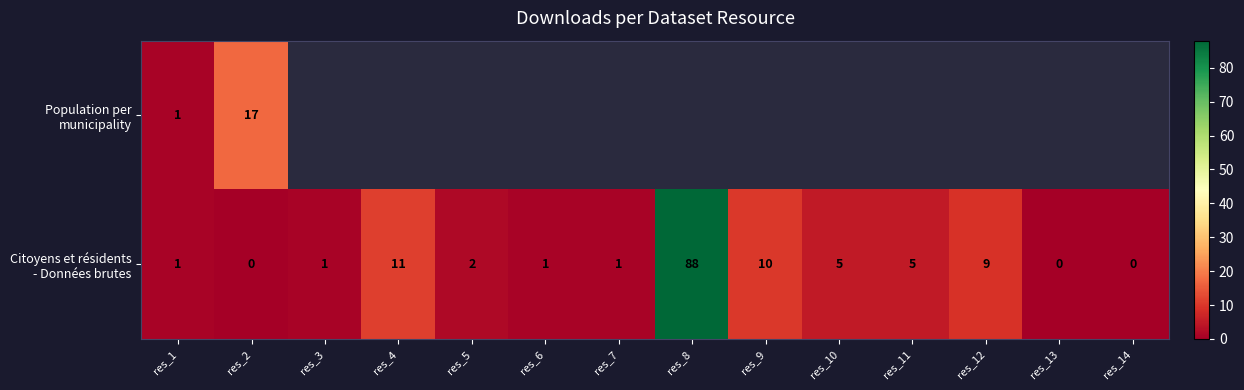

List the series in order of their peak value, lowest first.

Population per municipality, Citoyens et résidents - Données brutes